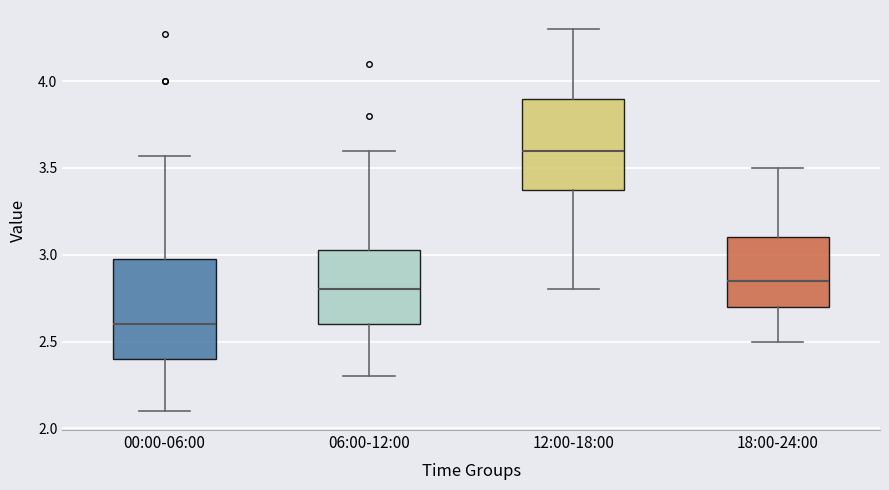

Which box has the highest median line?

12:00-18:00